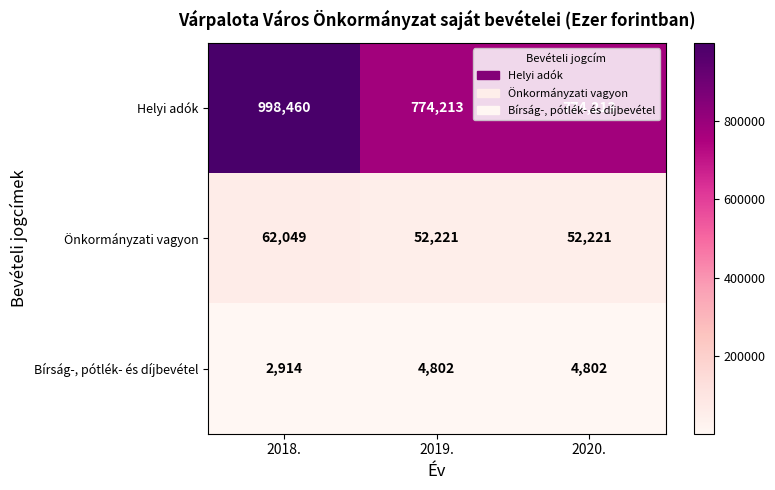

The Helyi adók series shows 1083844 at 2020.. True or false?

False